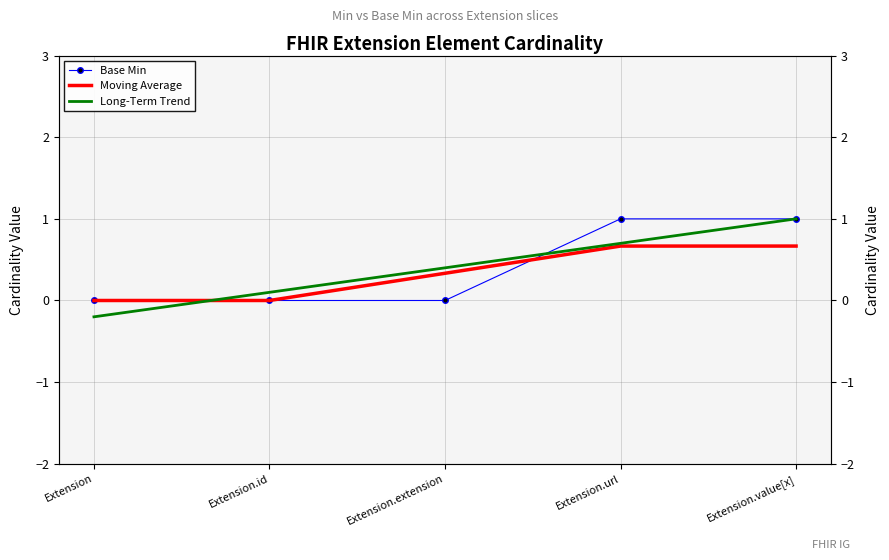

How many times do Long-Term Trend and Base Min cross each other?

3